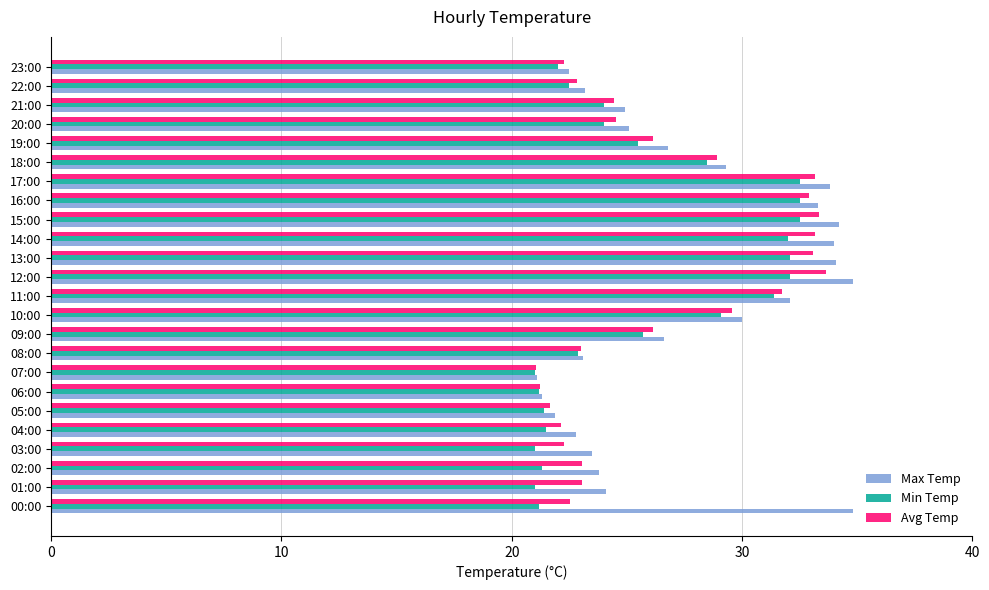

Which series changed the most between 10:00 and 15:00?

Max Temp